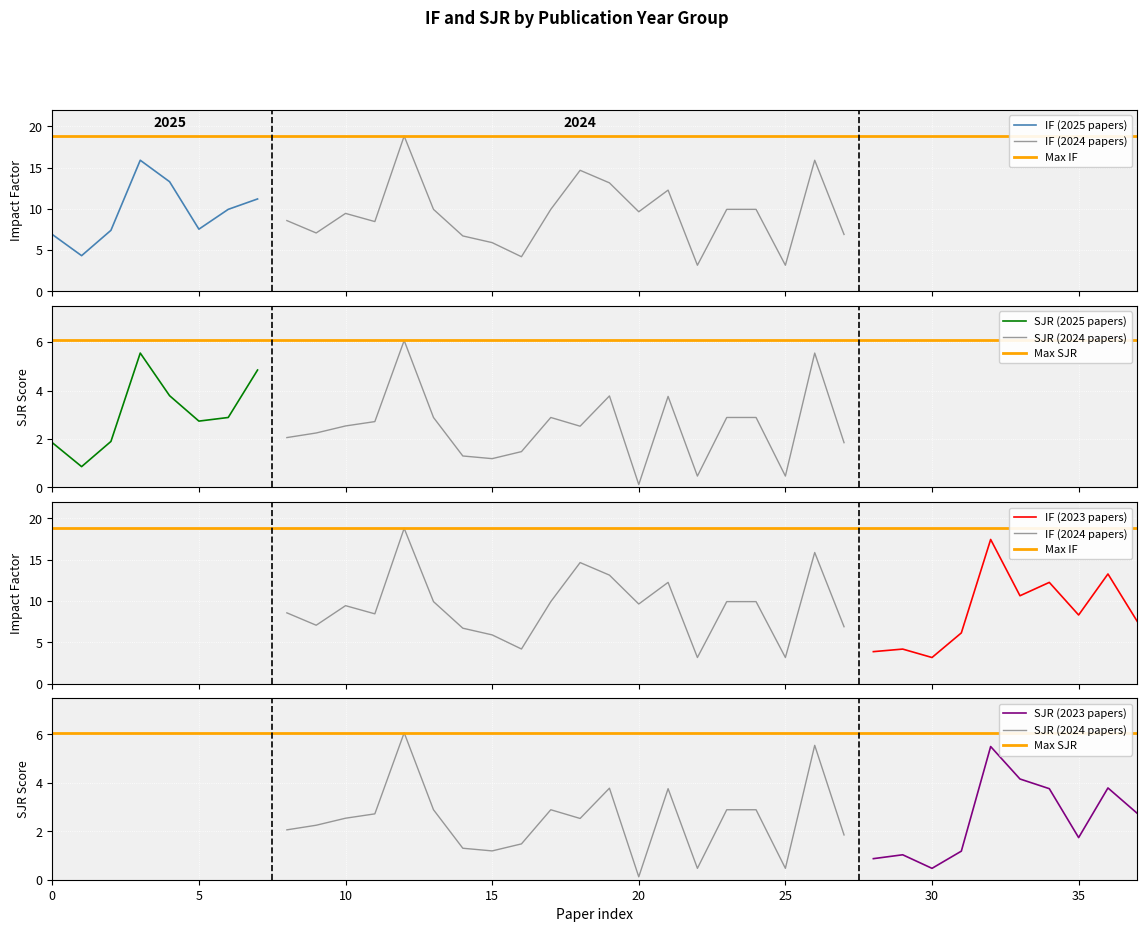

What is the highest value of the IF (2025 papers) series?

15.9